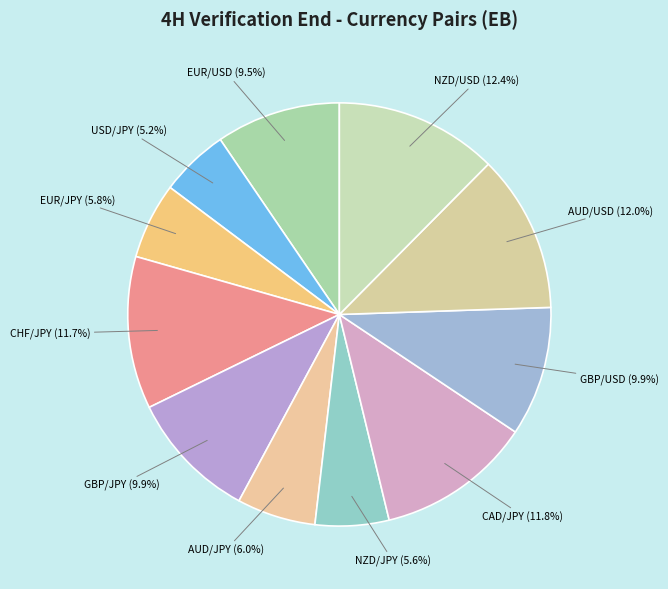

Count the number of slices in the pie.

11